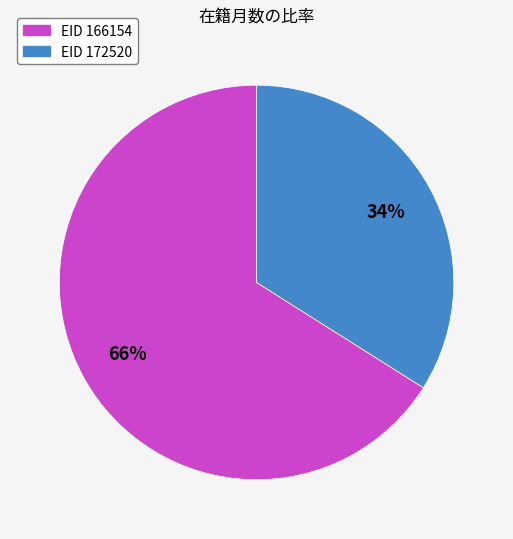

Is there a majority slice in this chart?

Yes